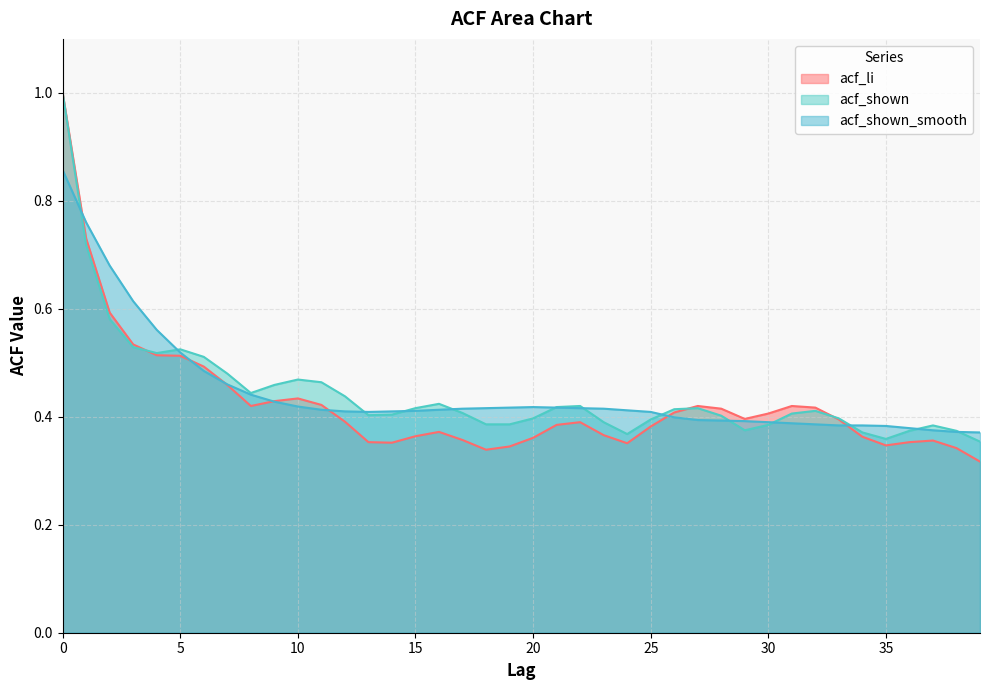

How many data points does each series have?

40